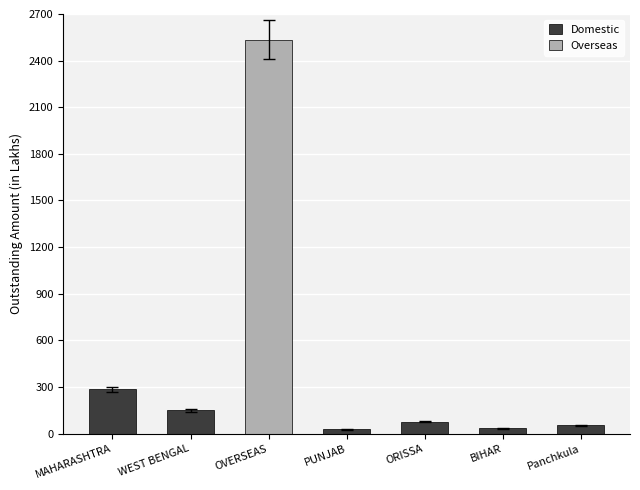

The Overseas series shows 0.0 at BIHAR. True or false?

True